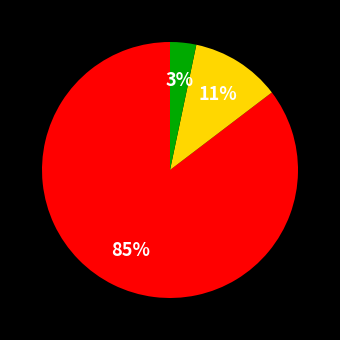

Does any single category account for the majority?

Yes